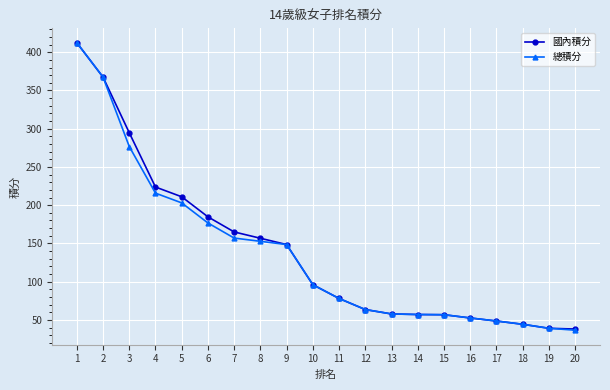

What is the greatest value displayed?

412.5